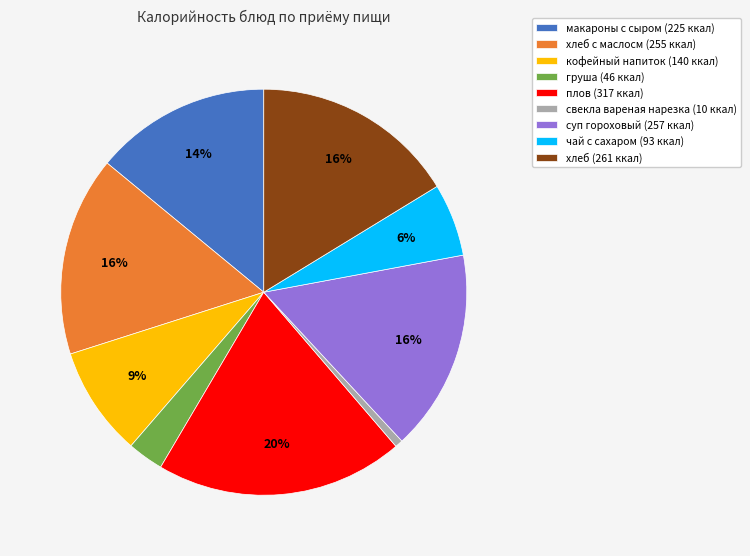

What is the largest slice in the pie chart?

плов (317 ккал)